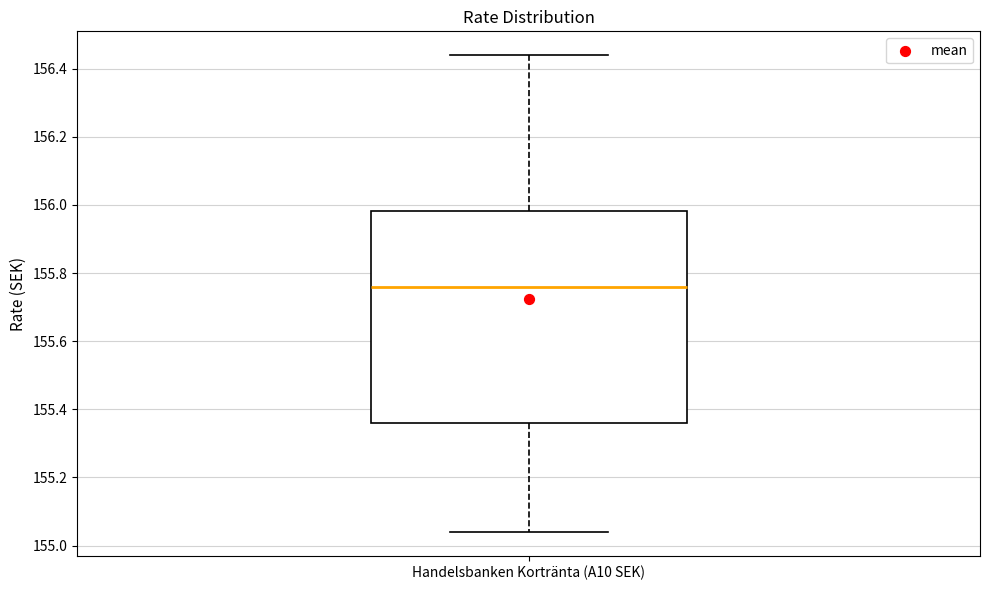

Where is the upper edge of the box for Handelsbanken Kortränta (A10 SEK) on the y-axis? The values are not printed on the chart, so give them approximately, as read against the axis.

155.98